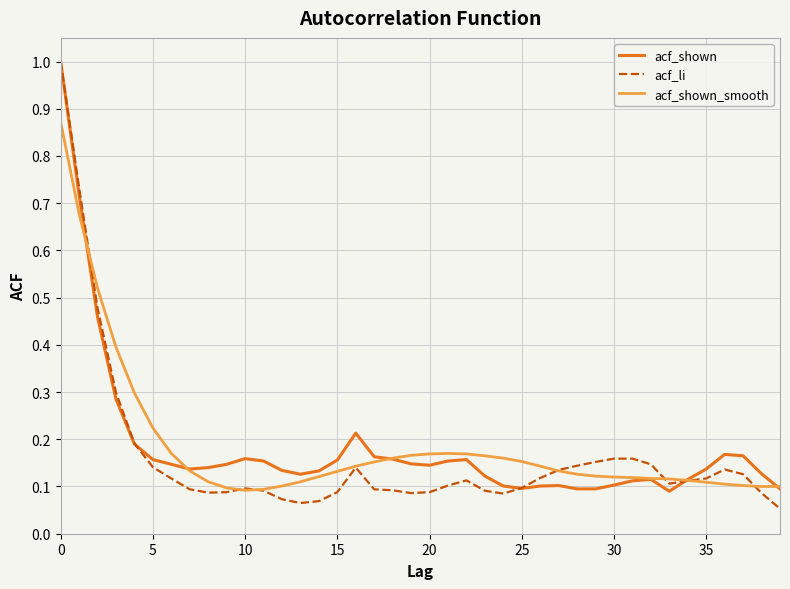

What is the maximum value shown in the chart?

1.0